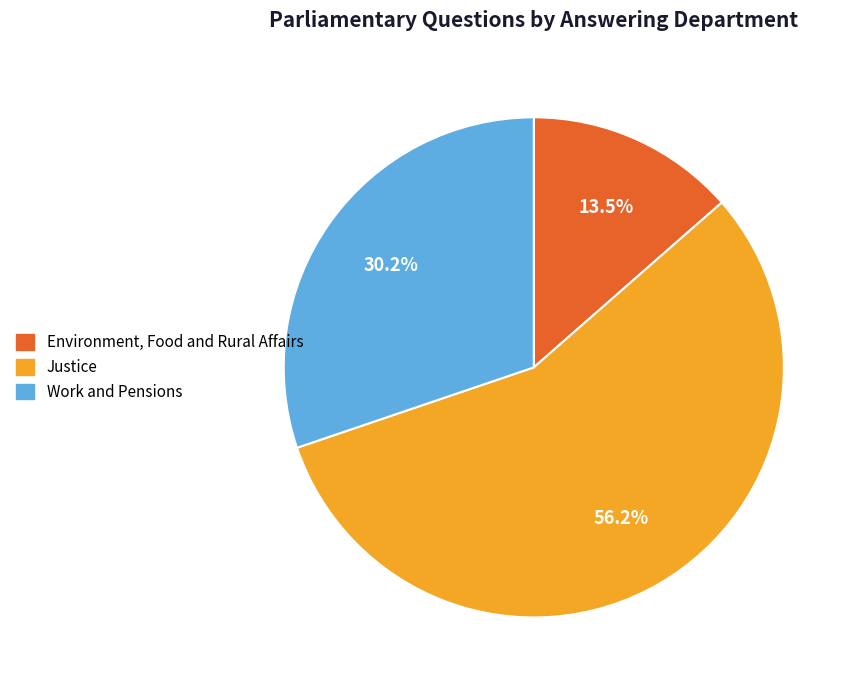

Rank the categories by value from highest to lowest.

Justice, Work and Pensions, Environment, Food and Rural Affairs